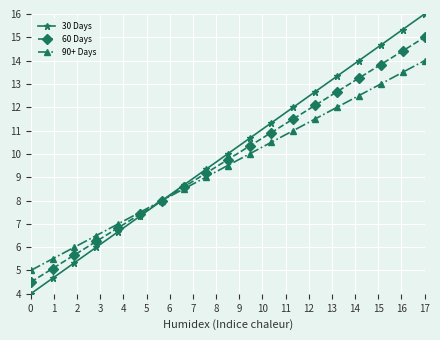

How many distinct data groups are displayed?

3